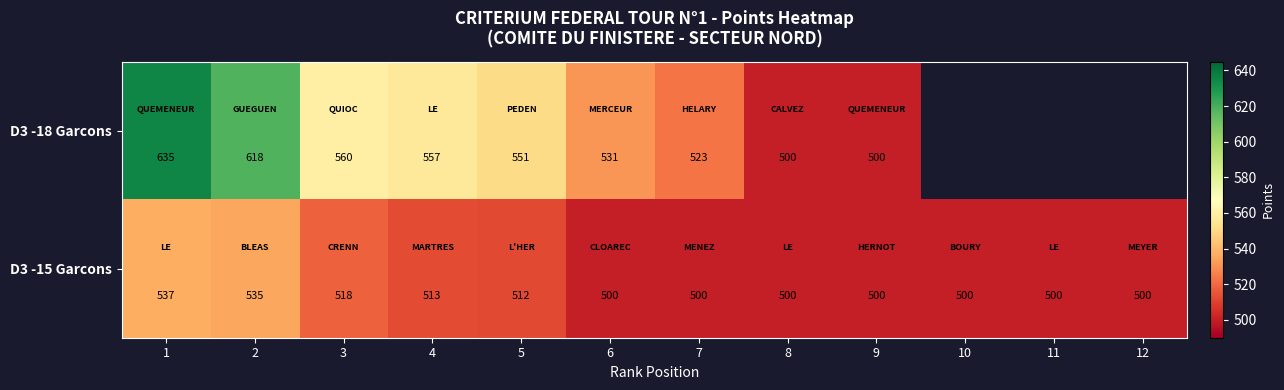

What is the difference between the highest and lowest values at 6?

31